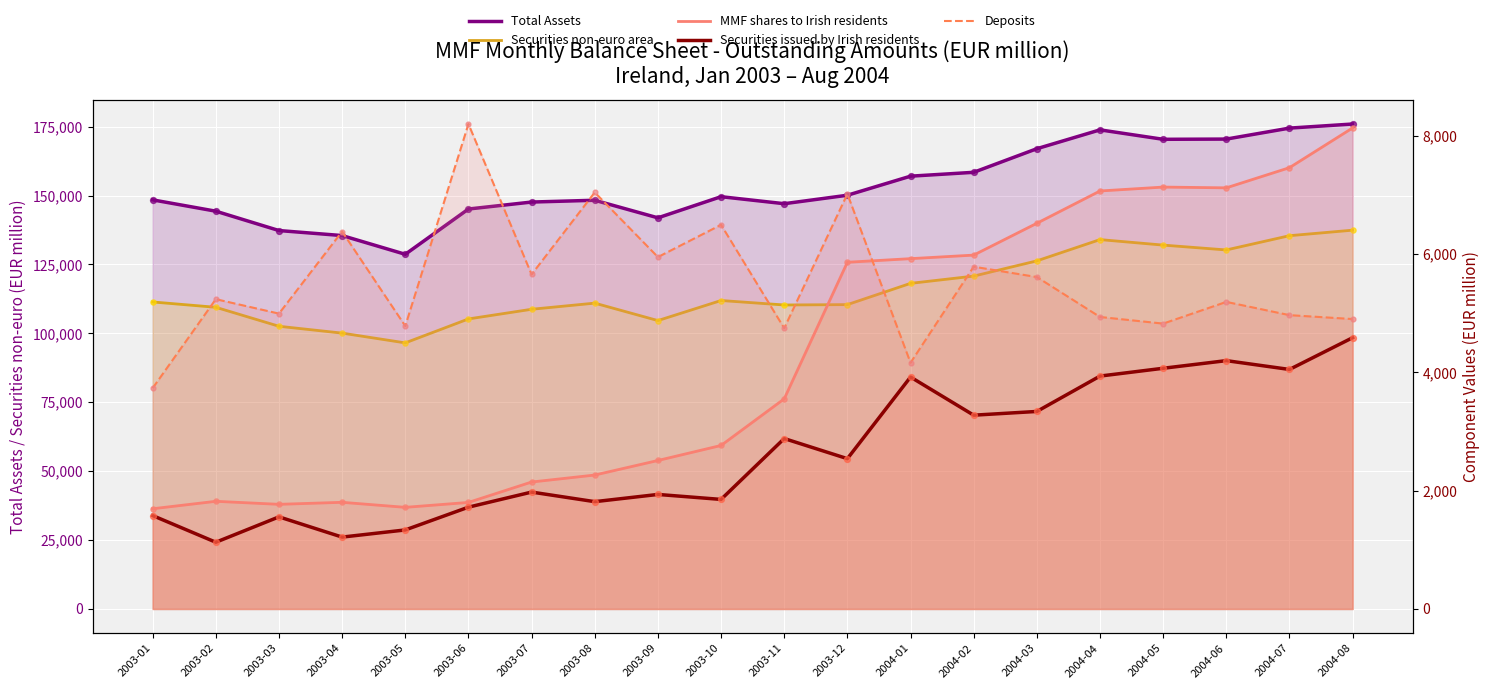

What are all the series names shown in the legend?

Total Assets, Securities non-euro area, MMF shares to Irish residents, Securities issued by Irish residents, Deposits